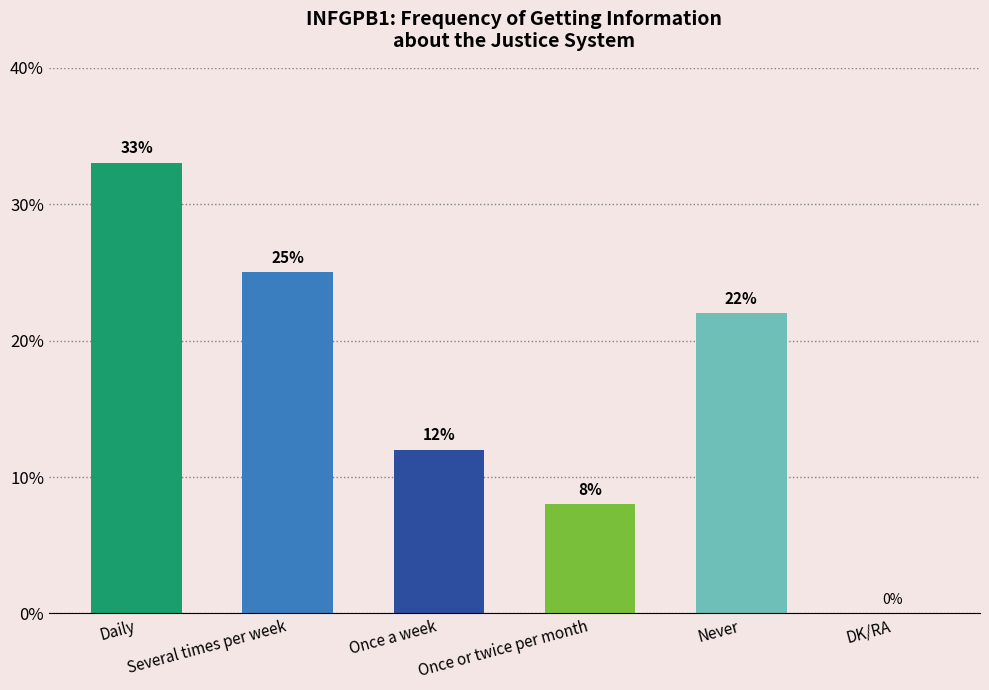

Reading left to right, transcribe all the data shown in this chart.

33	25	12	8	22	0